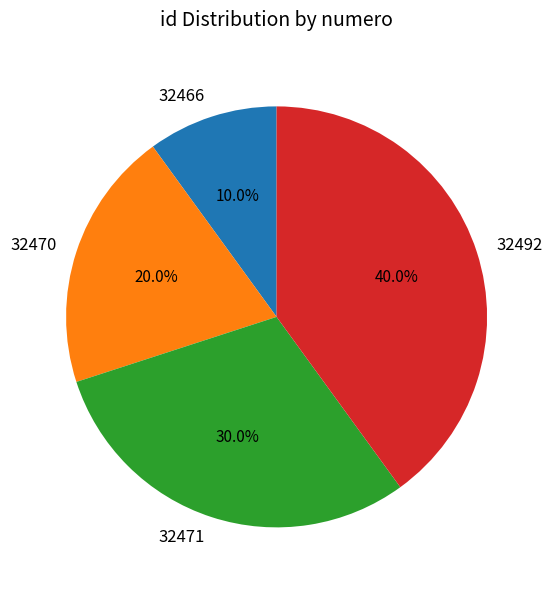

What percentage do 32492 and 32466 together represent?

50.0%